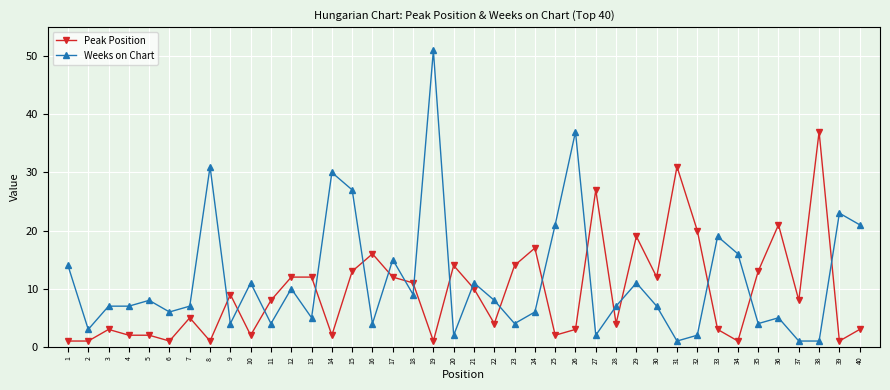

True or false: Peak Position and Weeks on Chart cross at least once.

True